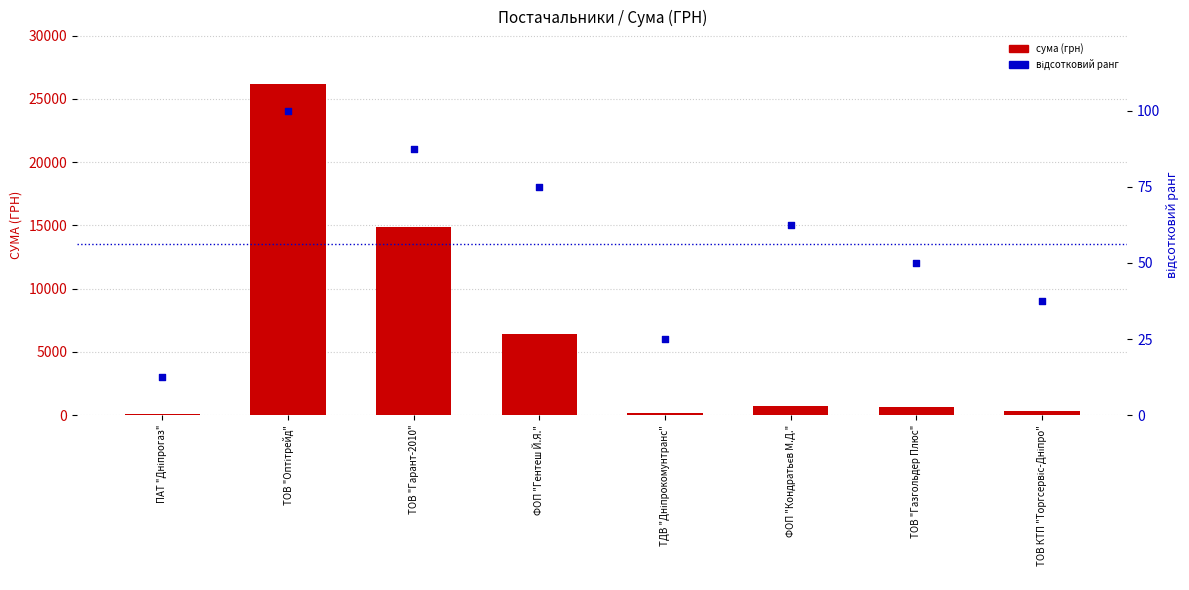

Is the value of відсотковий ранг at ТОВ "Газгольдер Плюс" greater than the value of сума (грн) at ПАТ "Дніпрогаз"?

No